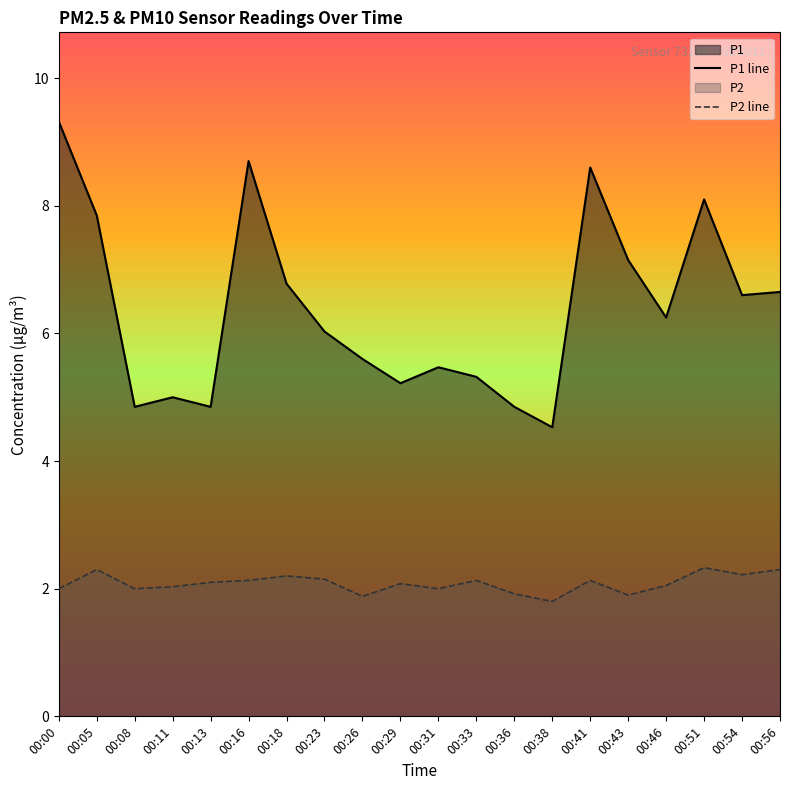

Is it true that P1 line equals 2.0 at 00:26?

False